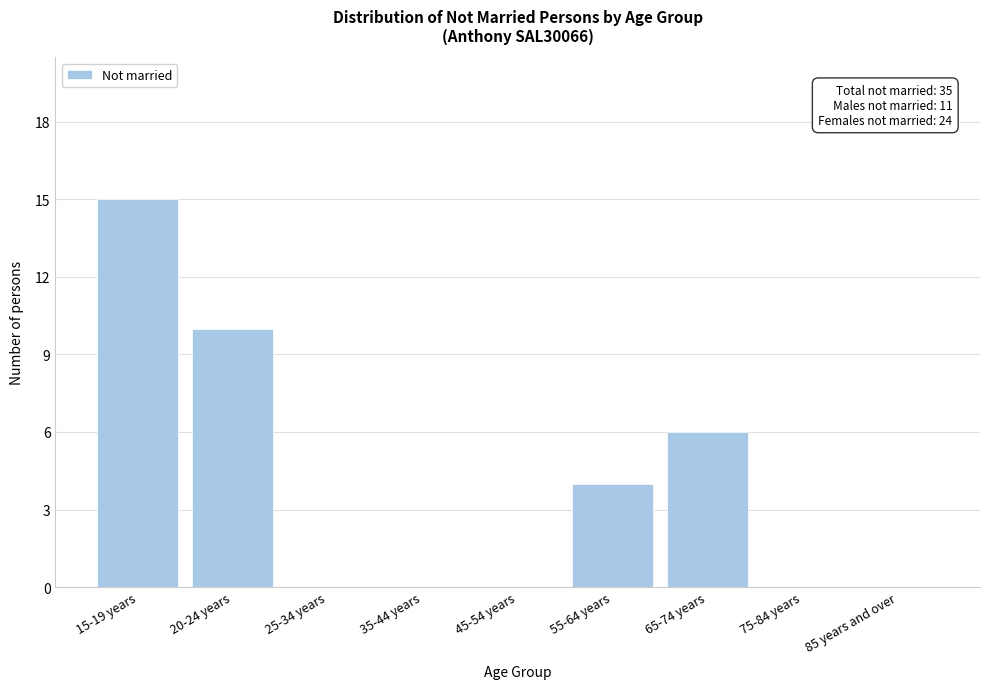

Reading left to right, list all the values displayed in this chart.

15-19 years=15	20-24 years=10	25-34 years=0	35-44 years=0	45-54 years=0	55-64 years=4	65-74 years=6	75-84 years=0	85 years and over=0